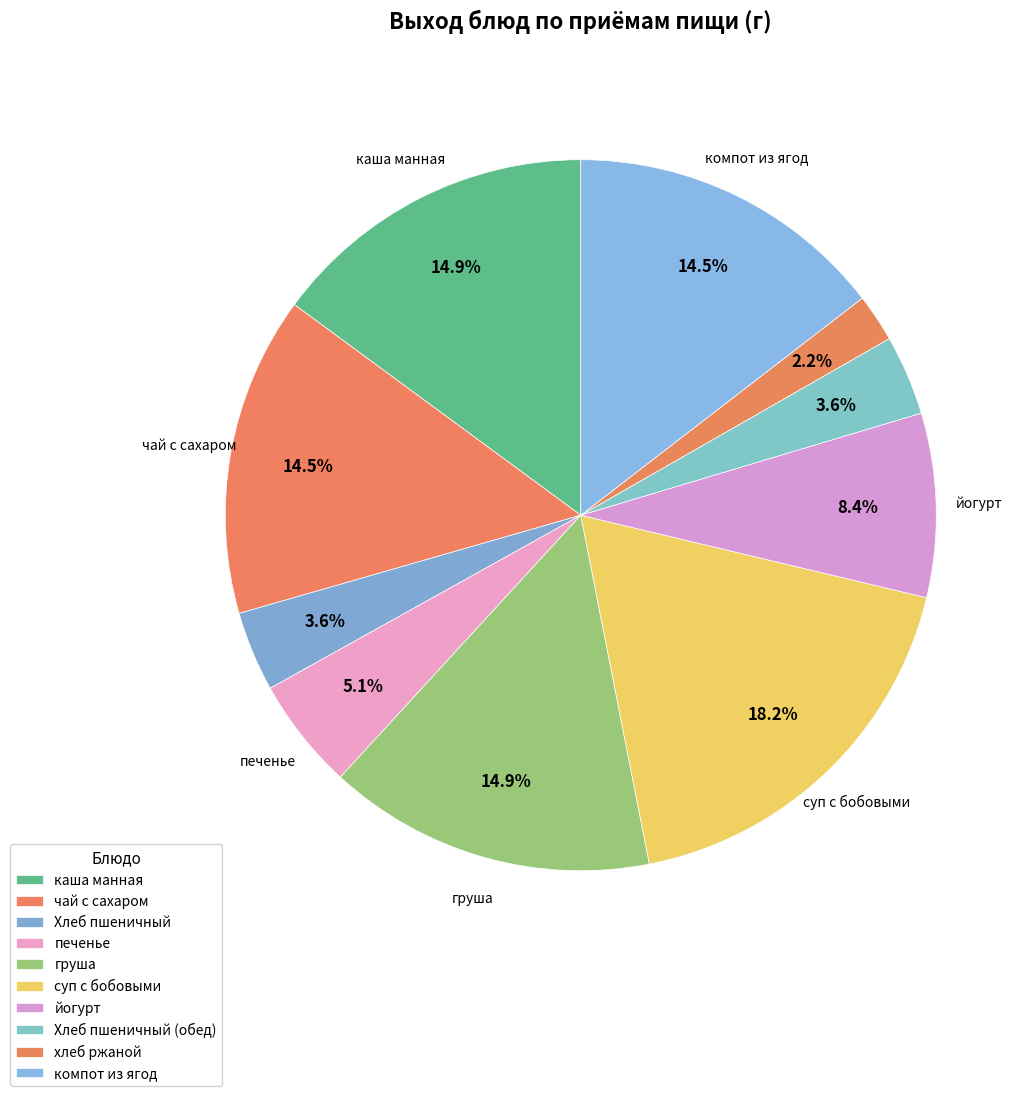

Which category has the smallest portion of the pie?

хлеб ржаной